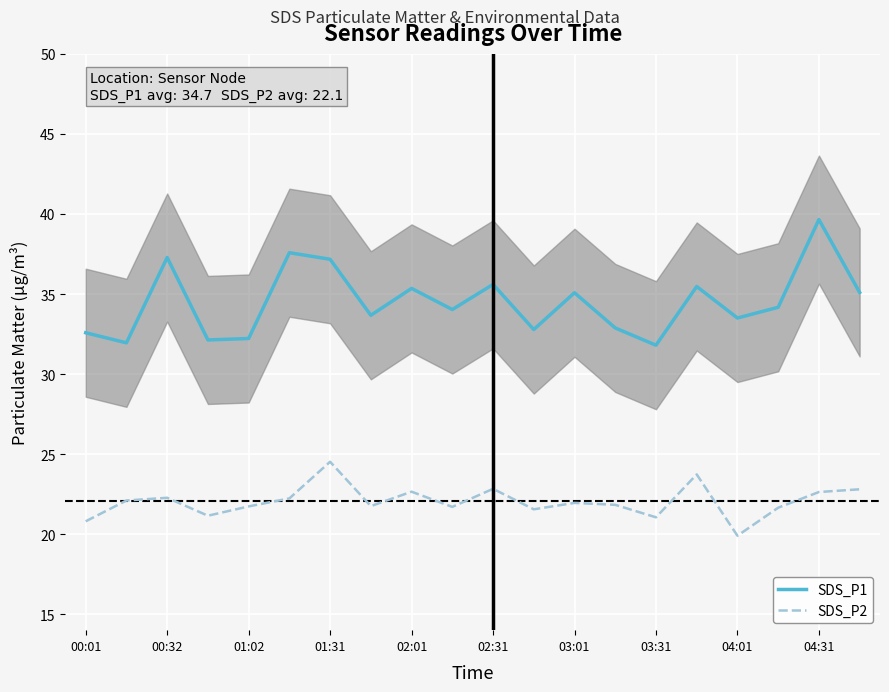

Is it true that SDS_P2 equals 39.2 at 00:32?

False